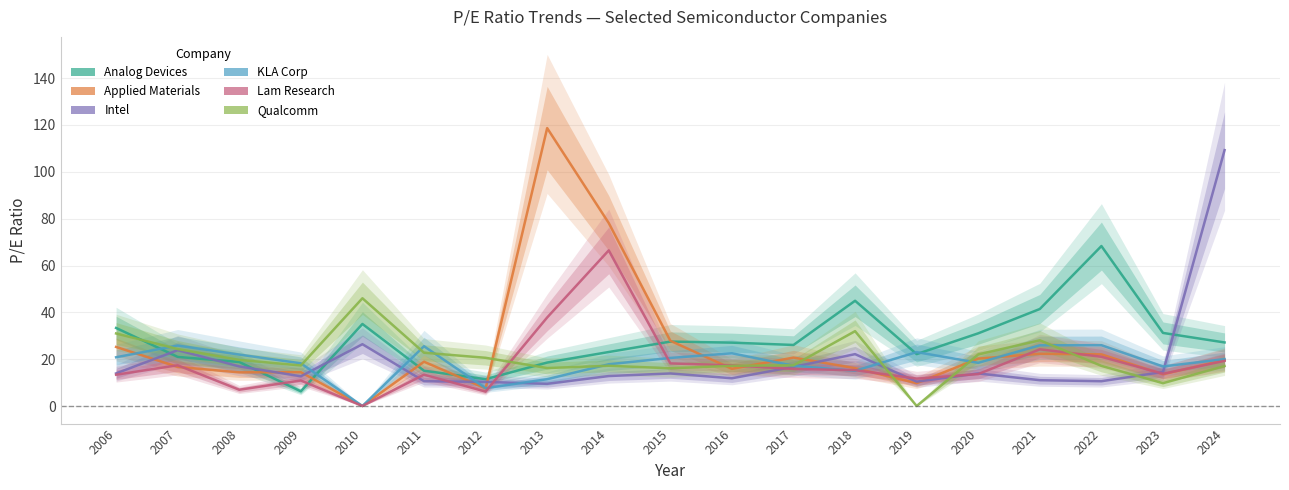

Which series has the widest spread of values?

Applied Materials